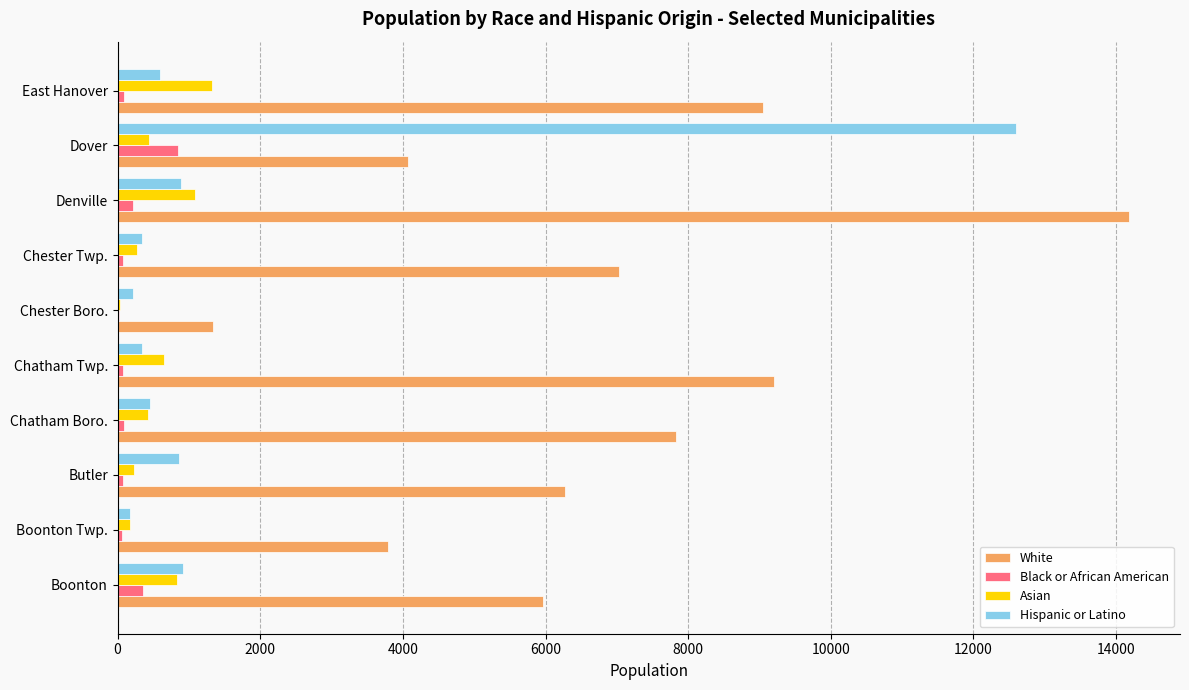

What is the total value across all series at Boonton?

8089